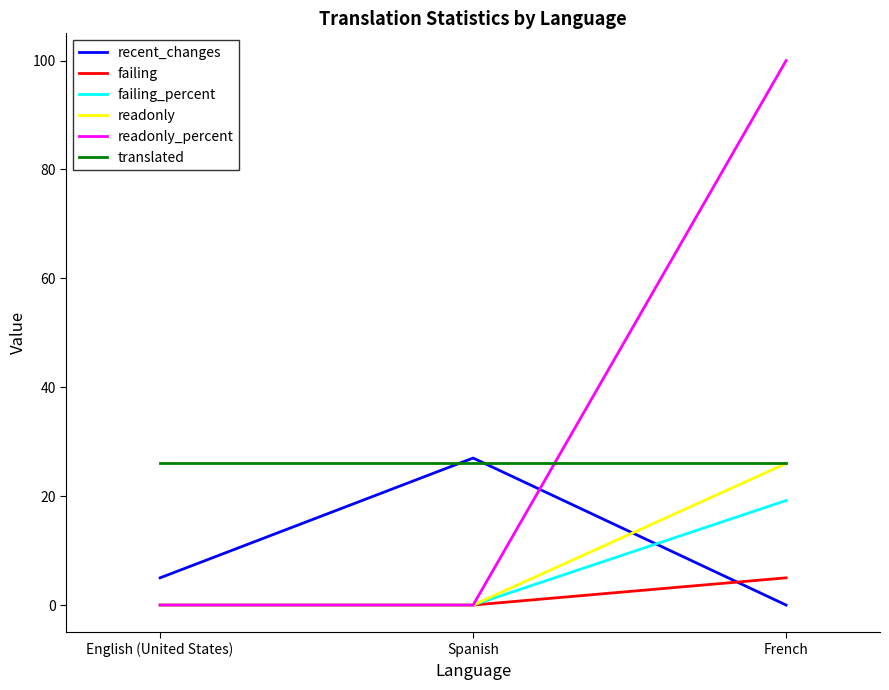

Count the number of data series in this chart.

6